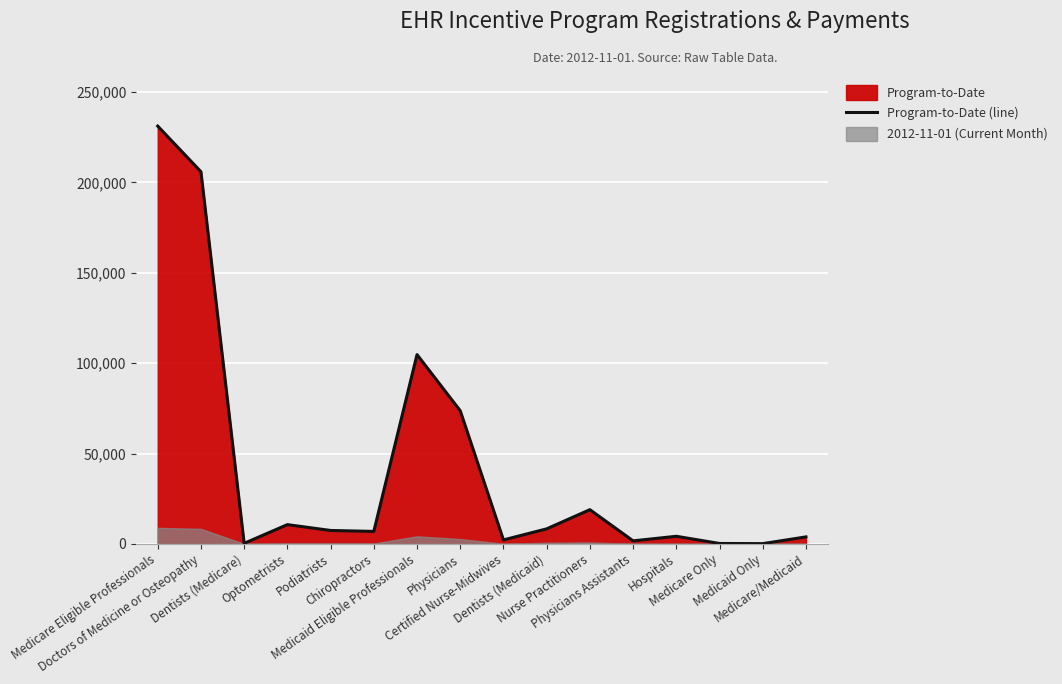

What is the label of the 14th point from the left?

Medicare Only